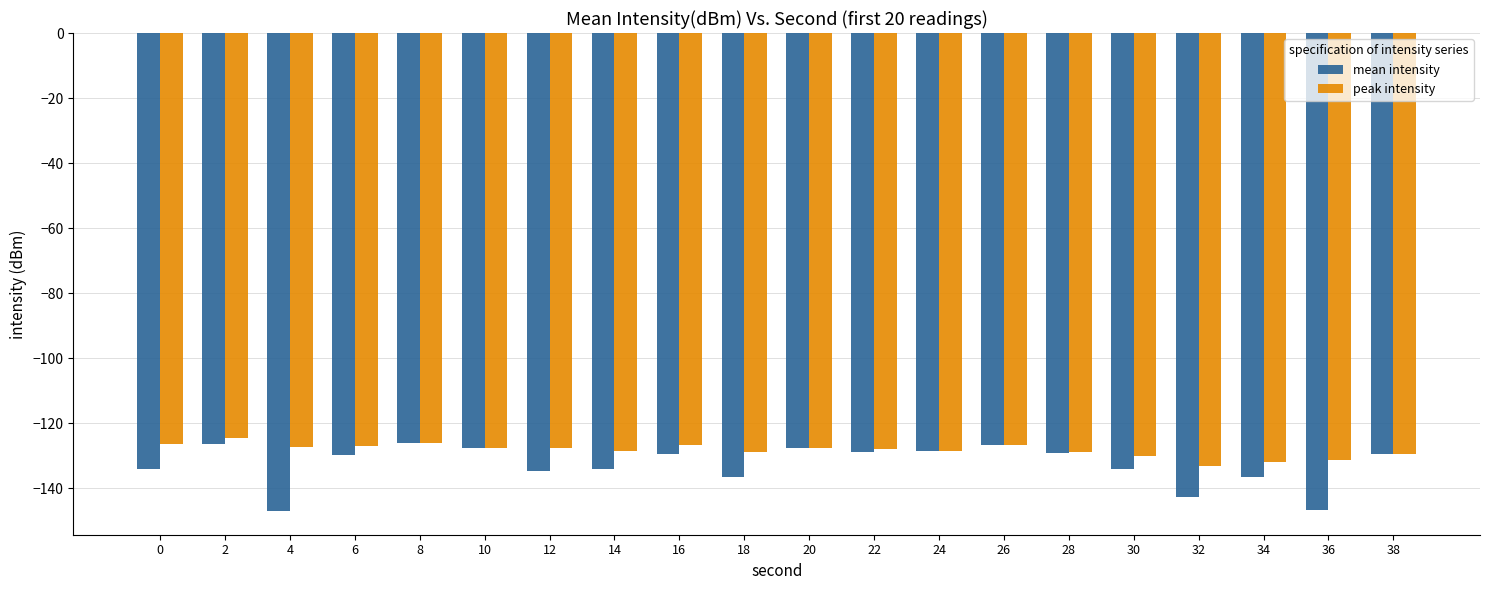

What is the minimum value for peak intensity?

-133.1